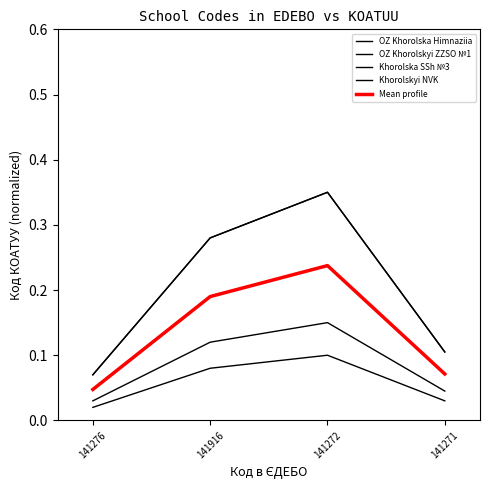

True or false: OZ Khorolskyi ZZSO №1 has a value of 0.0 at 141276.

False